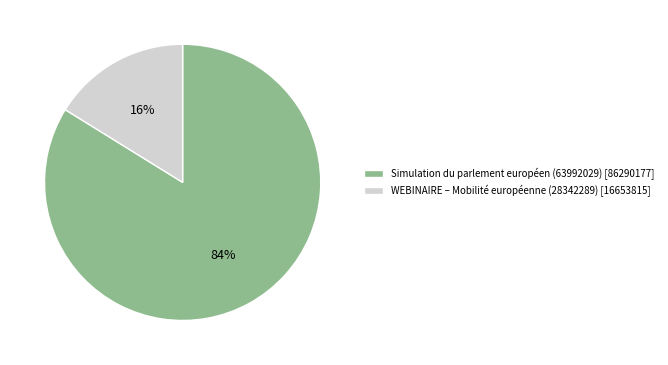

To the nearest percent, what is the difference between the Simulation du parlement européen (63992029) and WEBINAIRE – Mobilité européenne (28342289) slice percentages?

68%